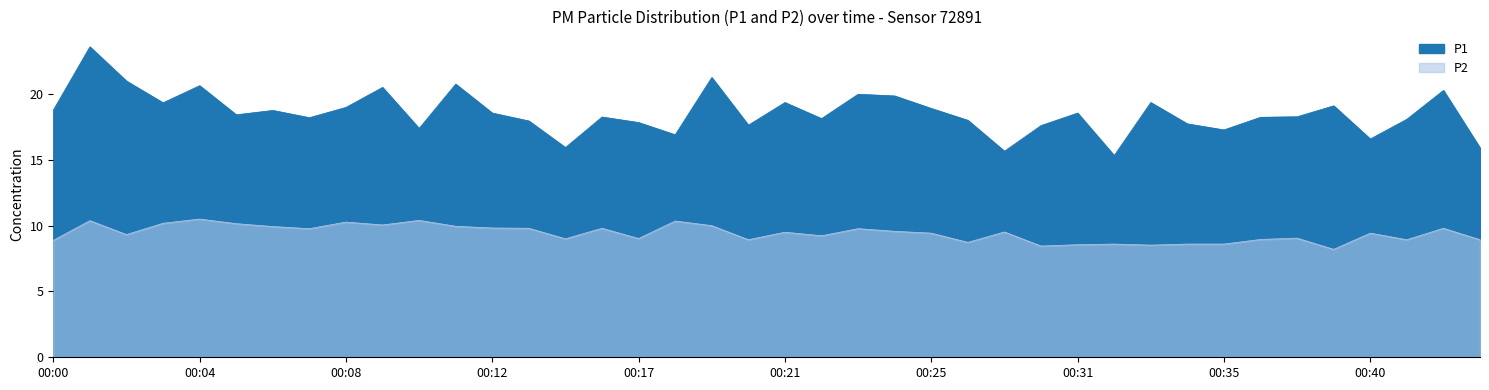

True or false: P2 has a value of 9.6 at 00:24.

True